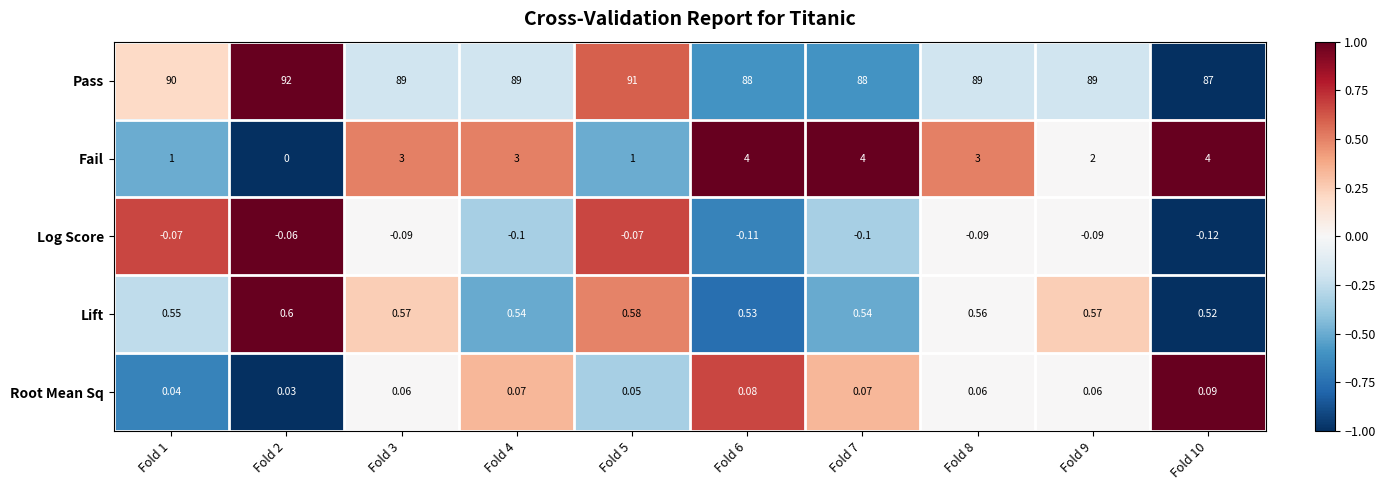

Rank the series by their maximum value, from lowest to highest.

Log Score, Root Mean Sq, Lift, Fail, Pass